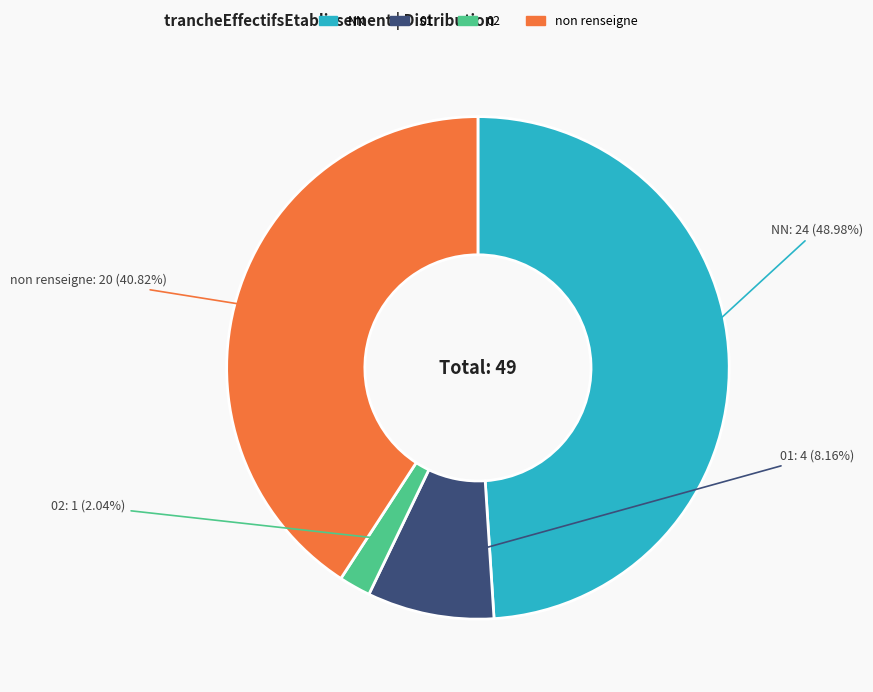

Is there a majority slice in this chart?

No